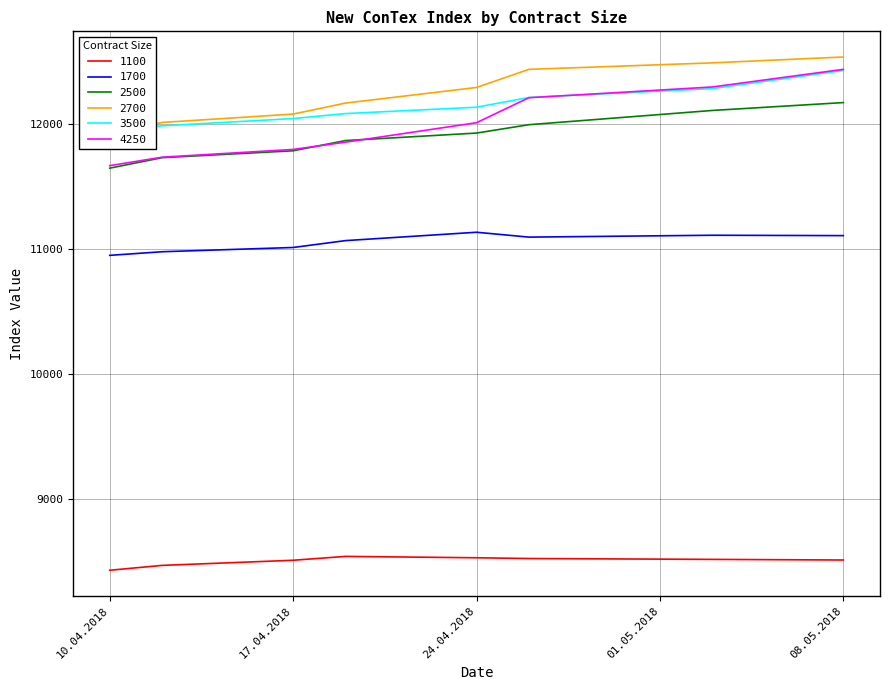

What is the label of the 4th point from the right?

24.04.2018